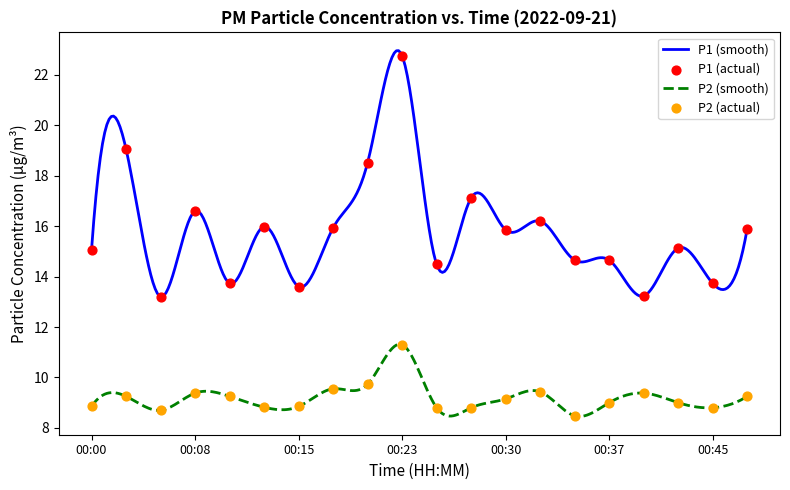

Which series has the largest Y range (max minus min)?

P1